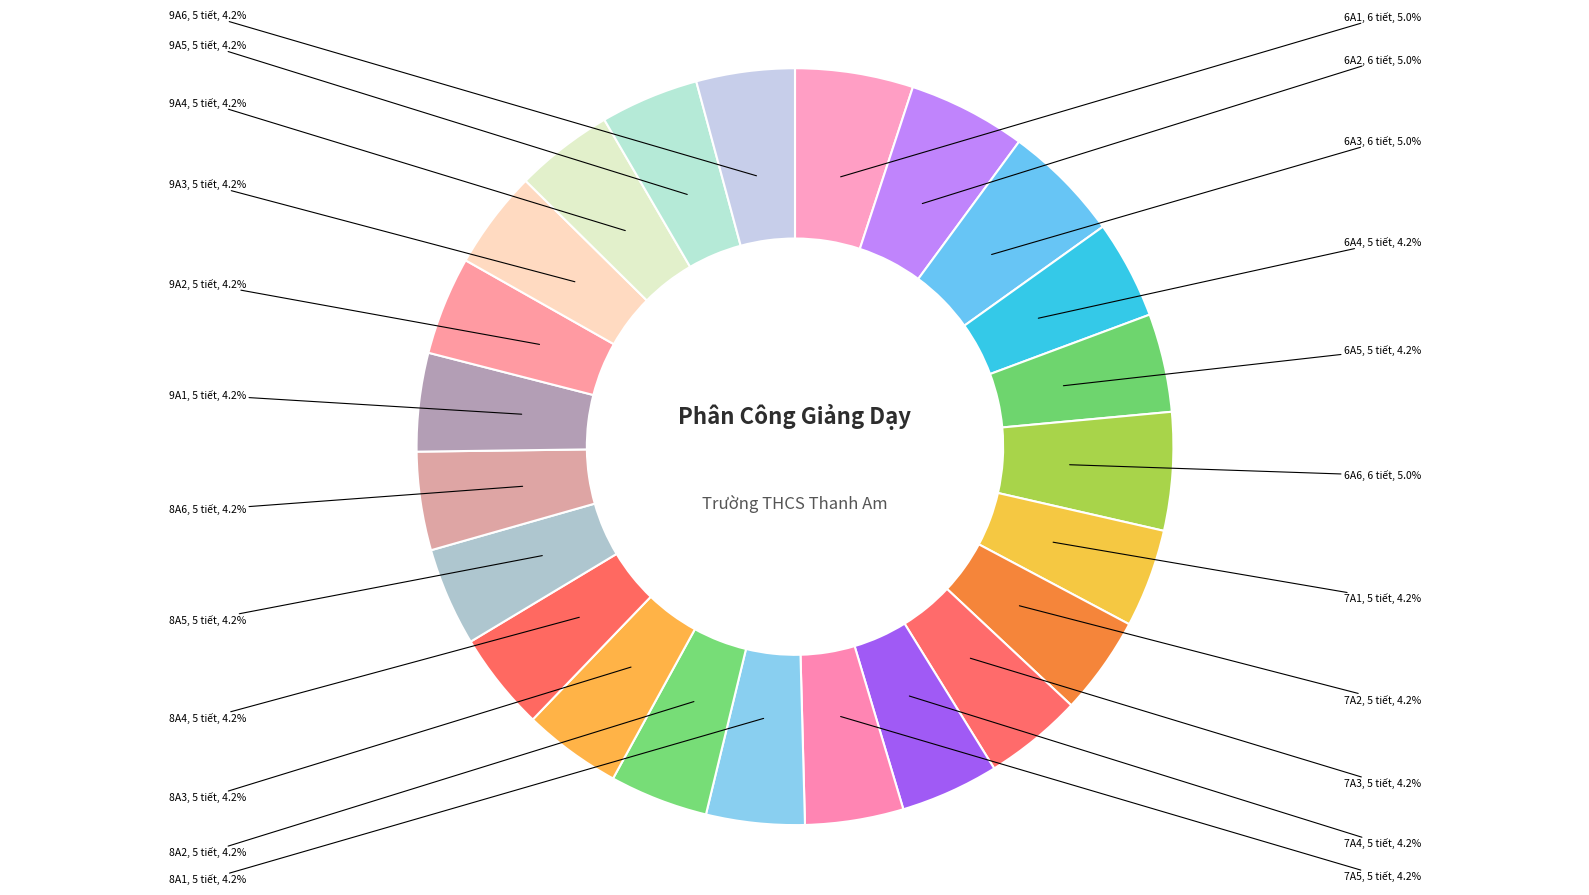

Count the number of slices in the pie.

23